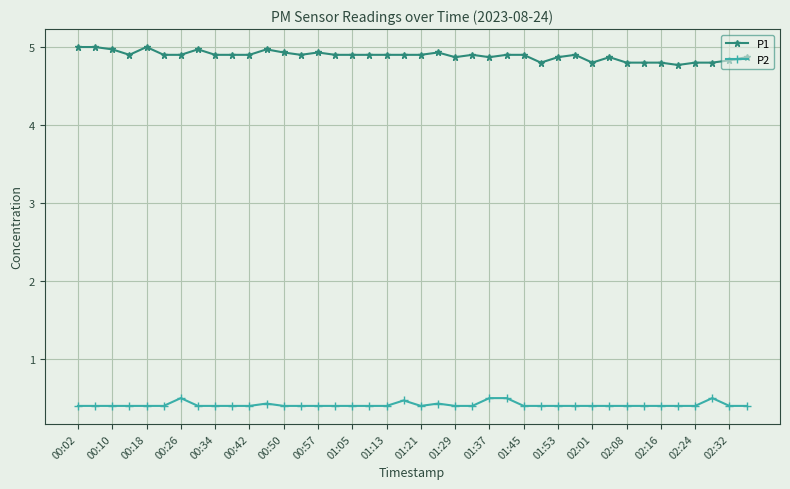

True or false: P2 has more than 0 interior local peaks.

True